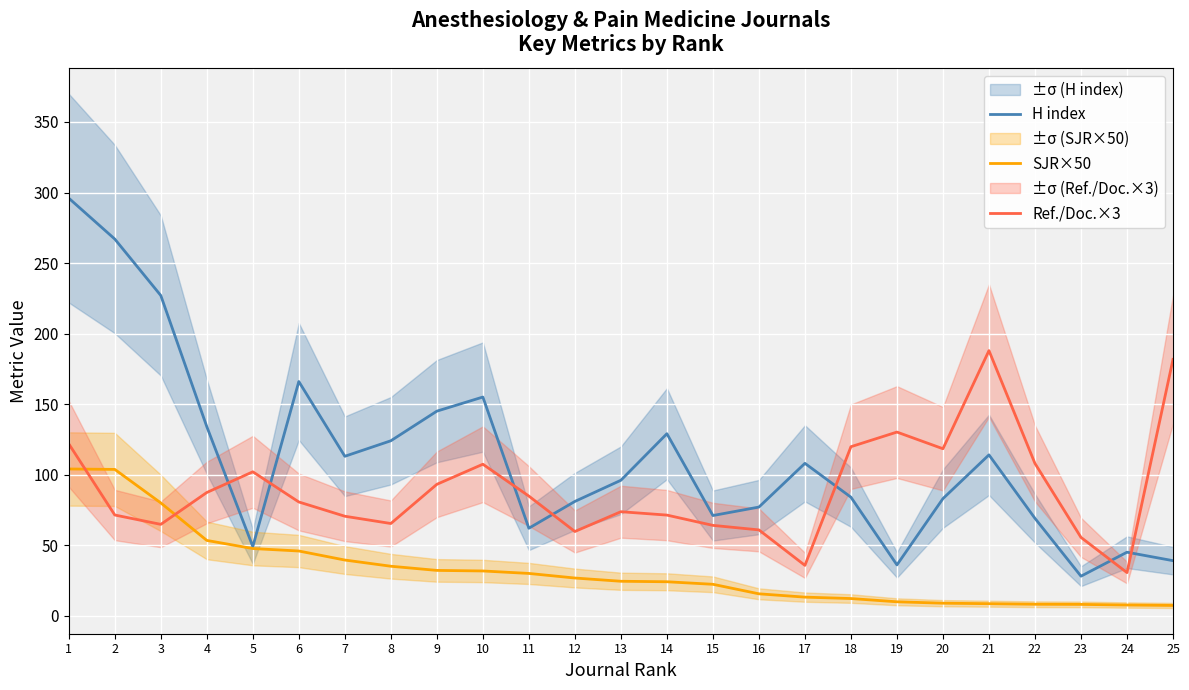

Reading left to right, transcribe all the data shown in this chart.

H index: 296.0	267.0	227.0	134.0	49.0	166.0	113.0	124.0	145.0	155.0	62.0	81.0	96.0	129.0	71.0	77.0	108.0	84.0	36.0	83.0	114.0	69.0	28.0	45.0	39.0
SJR×50: 104.0	103.7	80.0	53.3	47.6	45.9	39.5	35.0	32.1	31.7	29.9	26.7	24.4	24.1	22.2	15.5	13.2	12.2	9.8	8.8	8.5	8.1	8.0	7.5	7.2
Ref./Doc.×3: 121.8	71.4	64.7	87.3	102.0	80.6	70.5	65.3	93.1	107.4	84.8	59.7	73.7	71.3	64.0	60.8	35.7	119.8	130.2	118.4	187.9	107.9	55.5	30.5	181.7